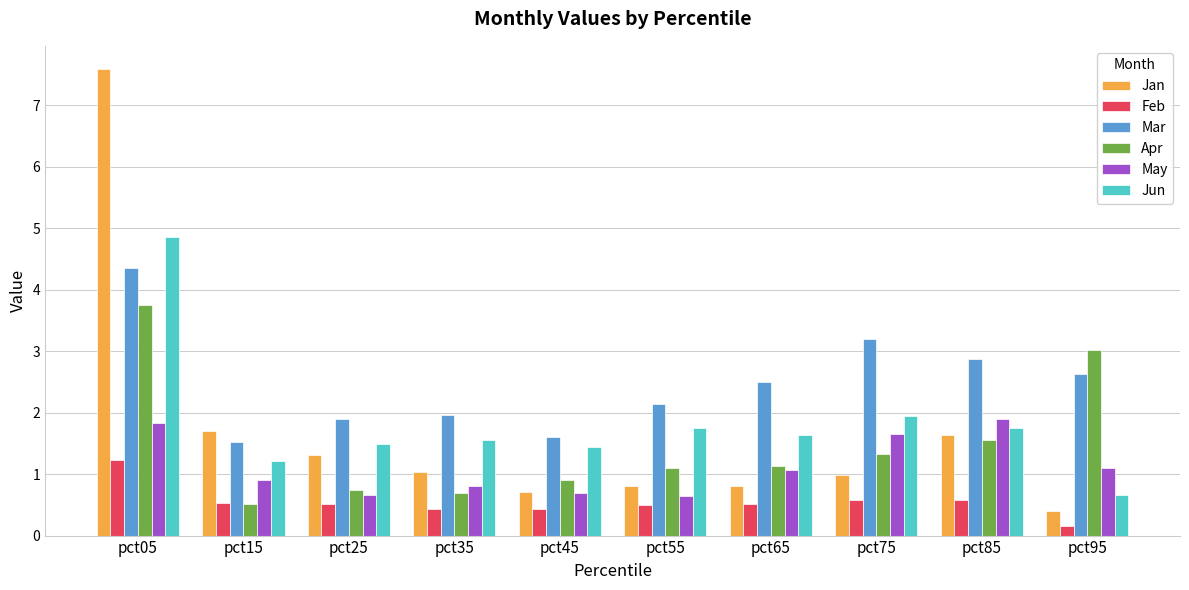

Where is Feb nearest to the value 0?

pct95